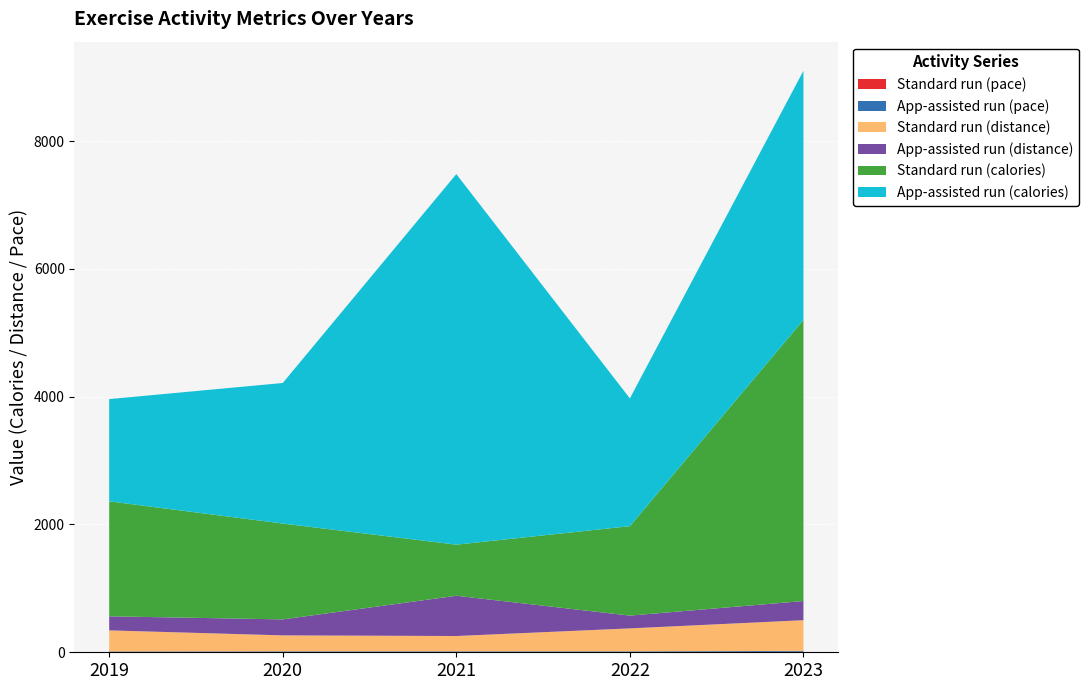

Reading left to right, transcribe all the data shown in this chart.

Standard run (calories): 2019=1800.0	2020=1500.0	2021=800.0	2022=1400.0	2023=4400.0
App-assisted run (calories): 2019=1600.0	2020=2200.0	2021=5800.0	2022=2000.0	2023=3900.0
Standard run (distance): 2019=330.0	2020=250.0	2021=240.0	2022=360.0	2023=480.0
App-assisted run (distance): 2019=220.0	2020=250.0	2021=630.0	2022=200.0	2023=300.0
Standard run (pace): 2019=5.5	2020=6.0	2021=5.4	2022=3.9	2023=9.2
App-assisted run (pace): 2019=7.3	2020=8.8	2021=9.2	2022=10.0	2023=13.0